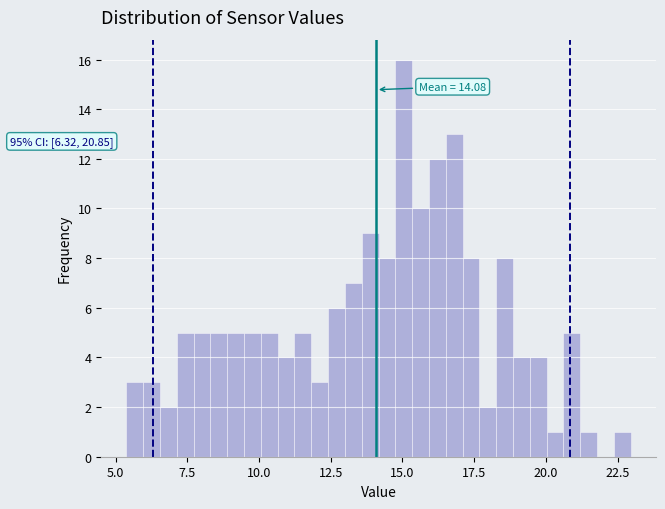

Read against the x-axis, roughly where is the centre of the tallest bar?

15.0